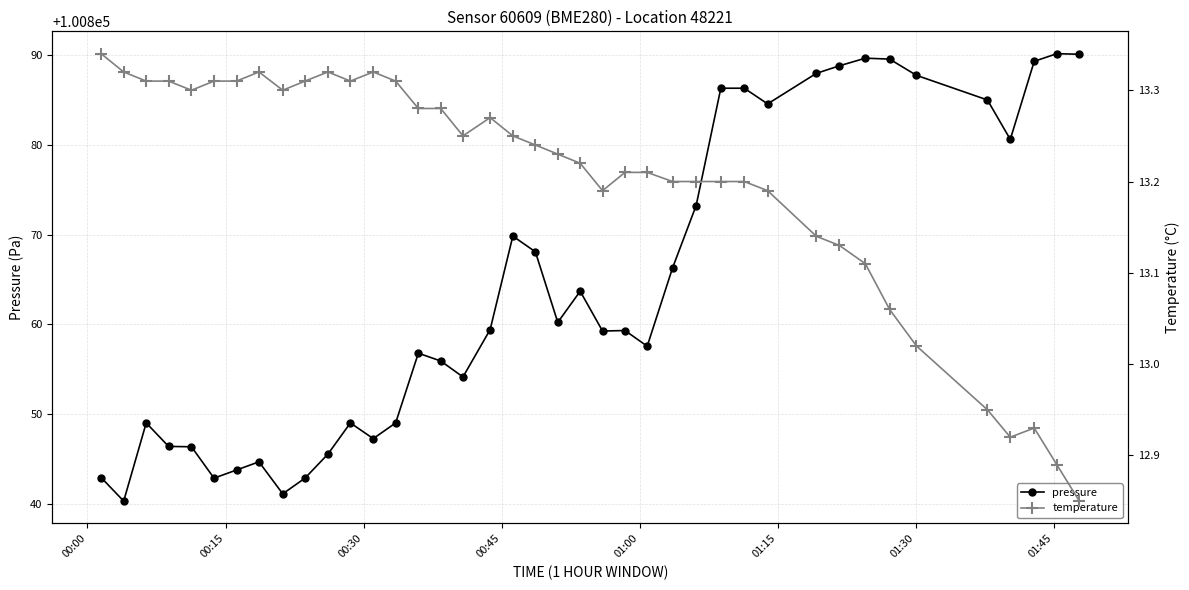

What are all the series names shown in the legend?

pressure, temperature